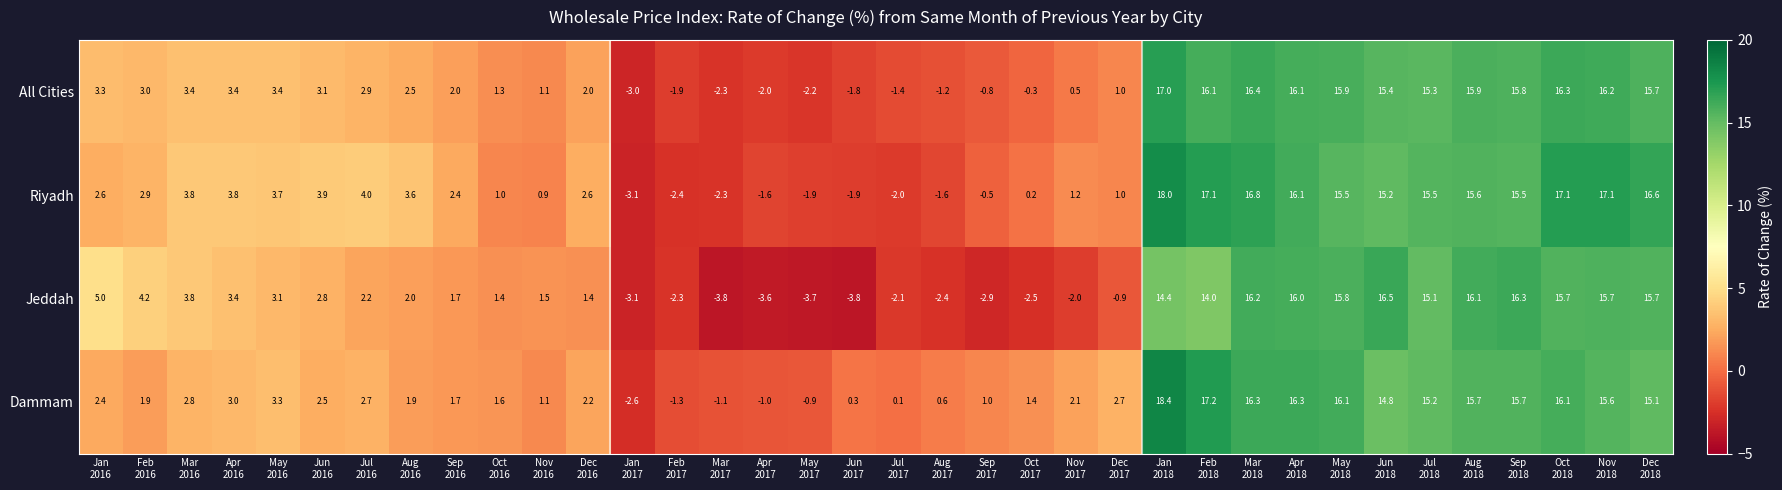

At which category does the chart reach its peak across all series?

Jan
2018